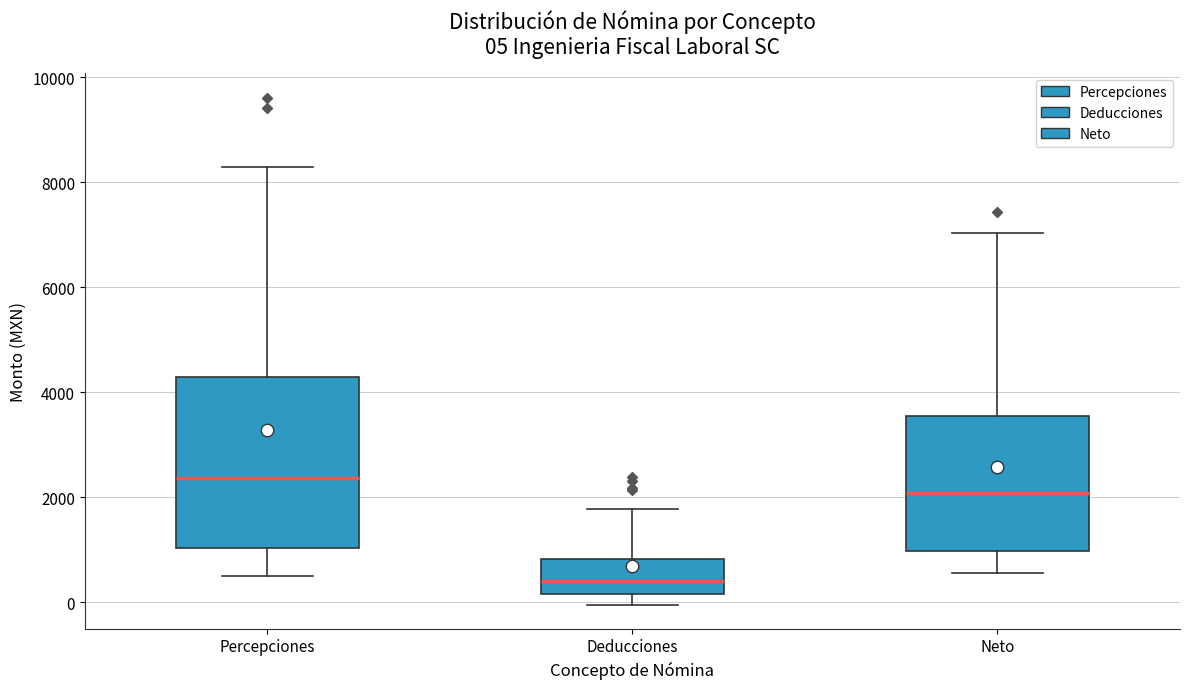

Comparing the boxes themselves (not the whiskers), which one is the tallest?

Percepciones